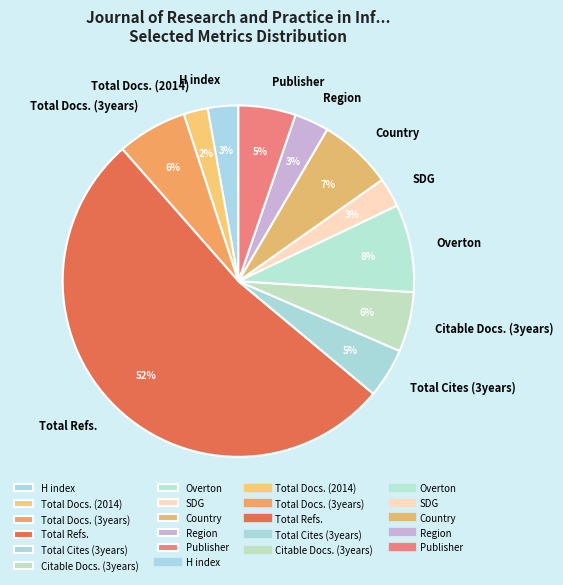

How many slices are in this pie chart?

11